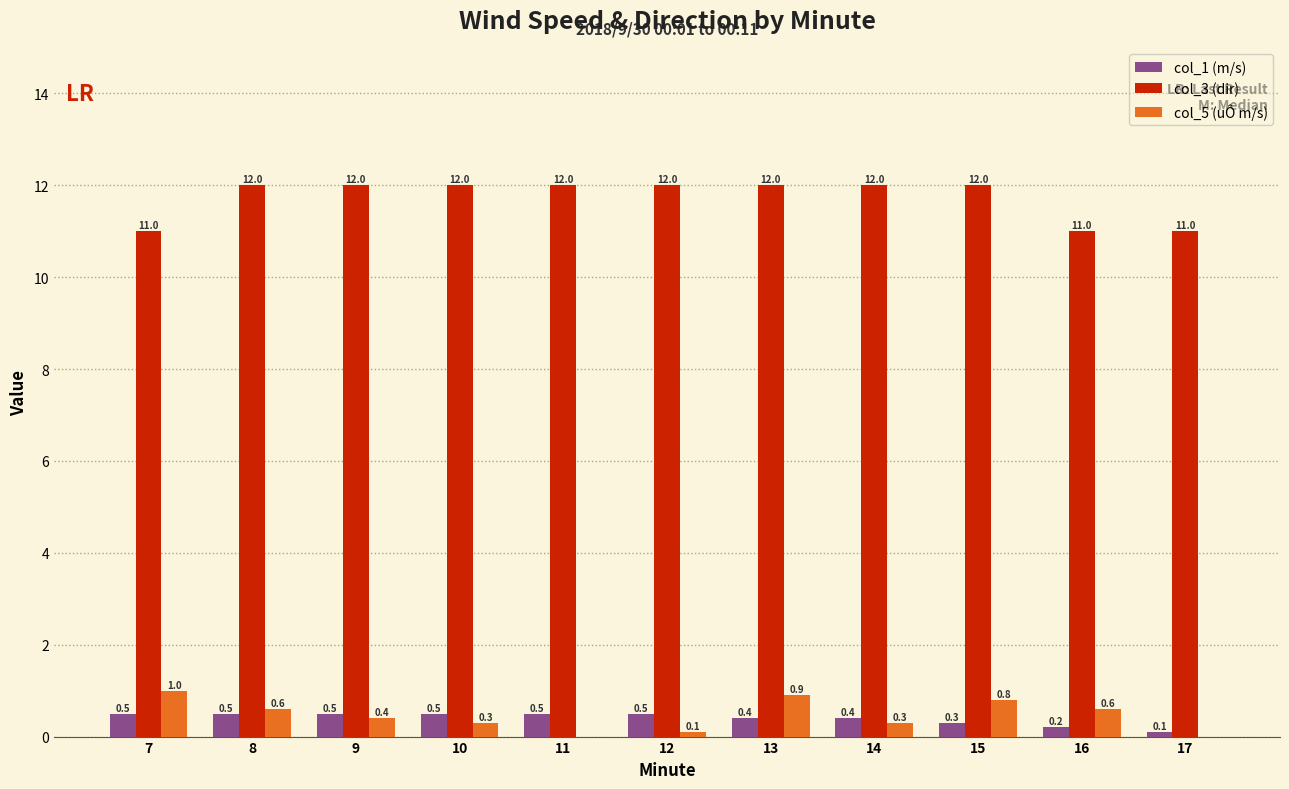

What is the sum of the col_1 (m/s) values at 13 and 9?

0.9